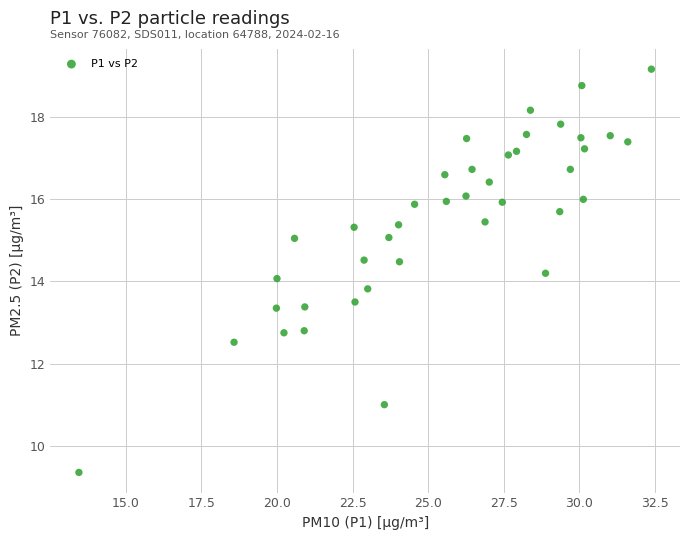

What is the range of Y values (max minus min)?

9.8